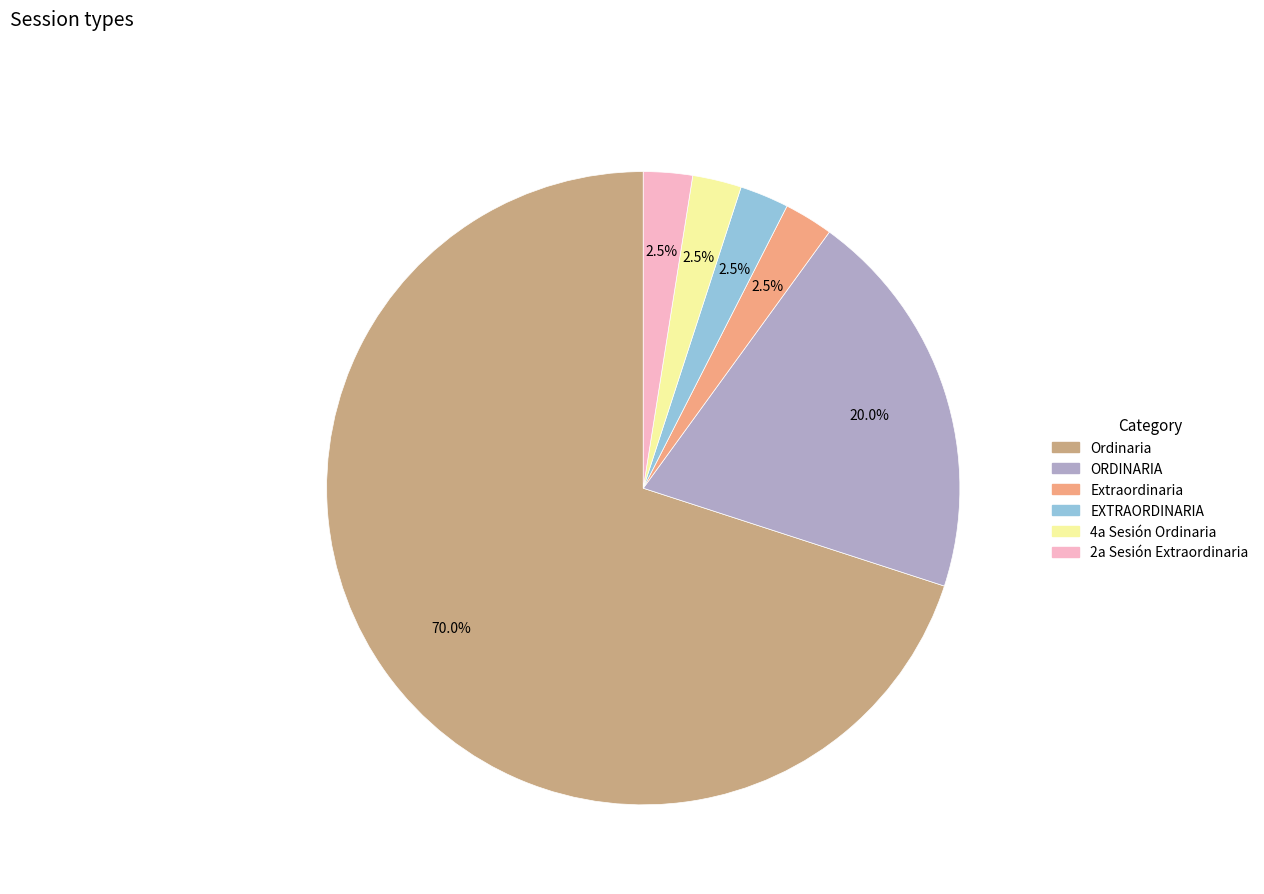

What percentage do Ordinaria and ORDINARIA together represent?

90.0%